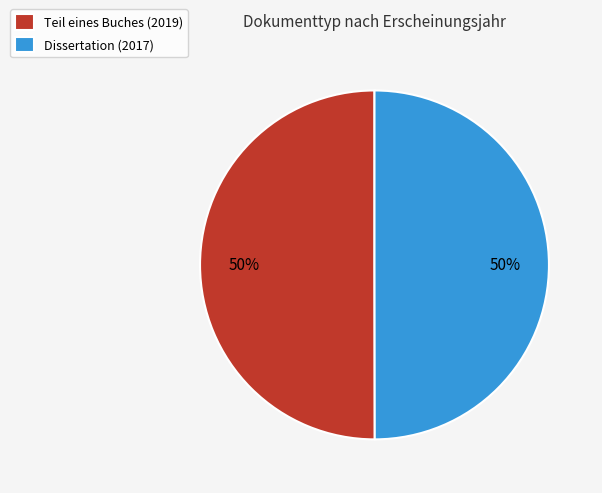

What percentage is the Dissertation slice, to the nearest percent?

50%